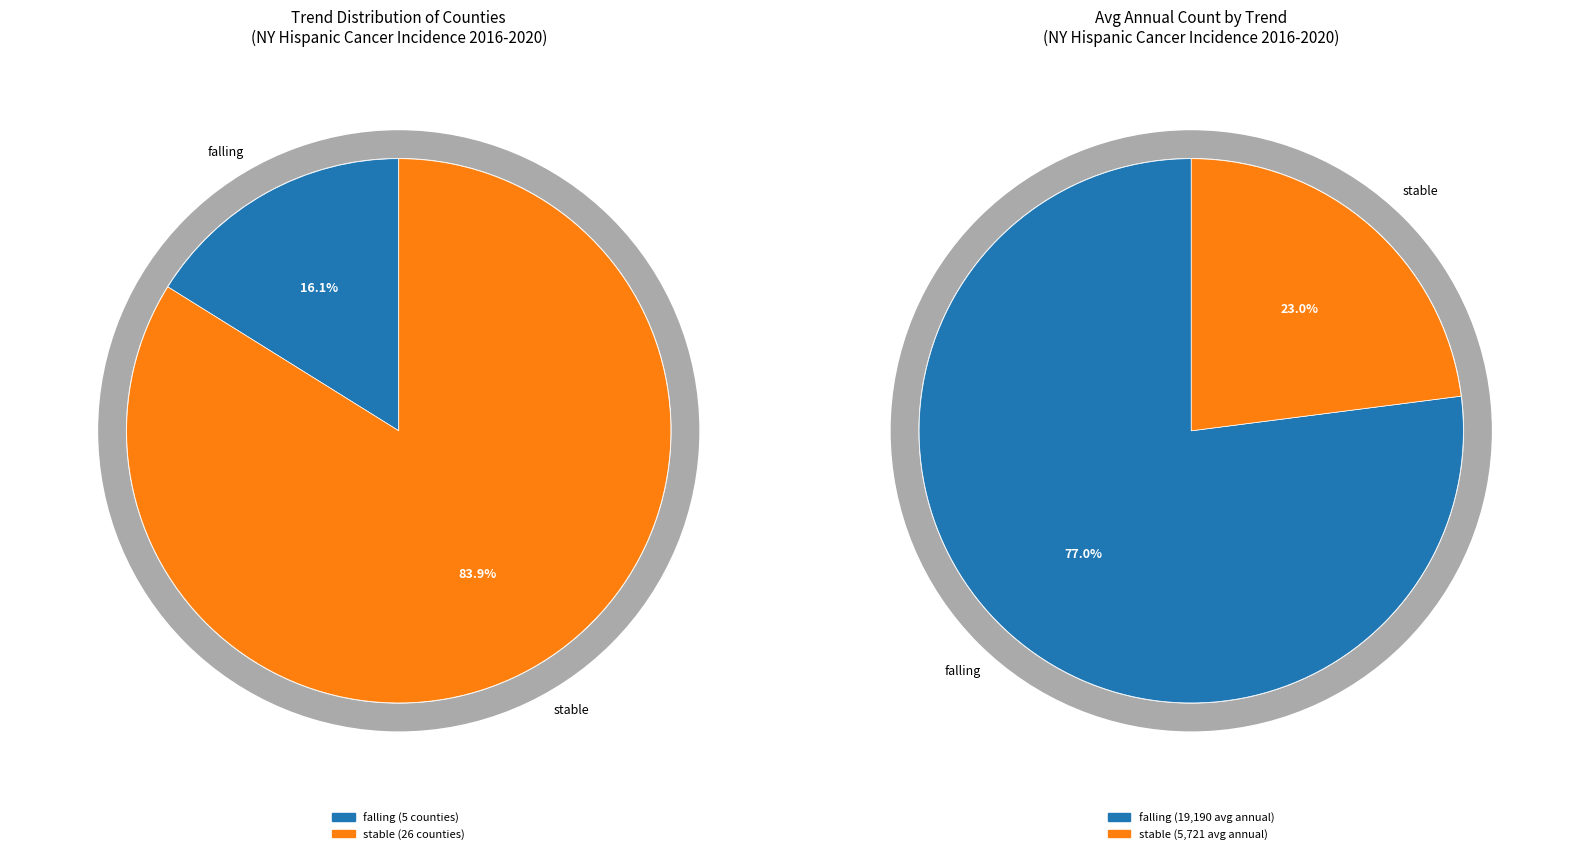

The falling slice represents 19% of the pie. True or false?

False